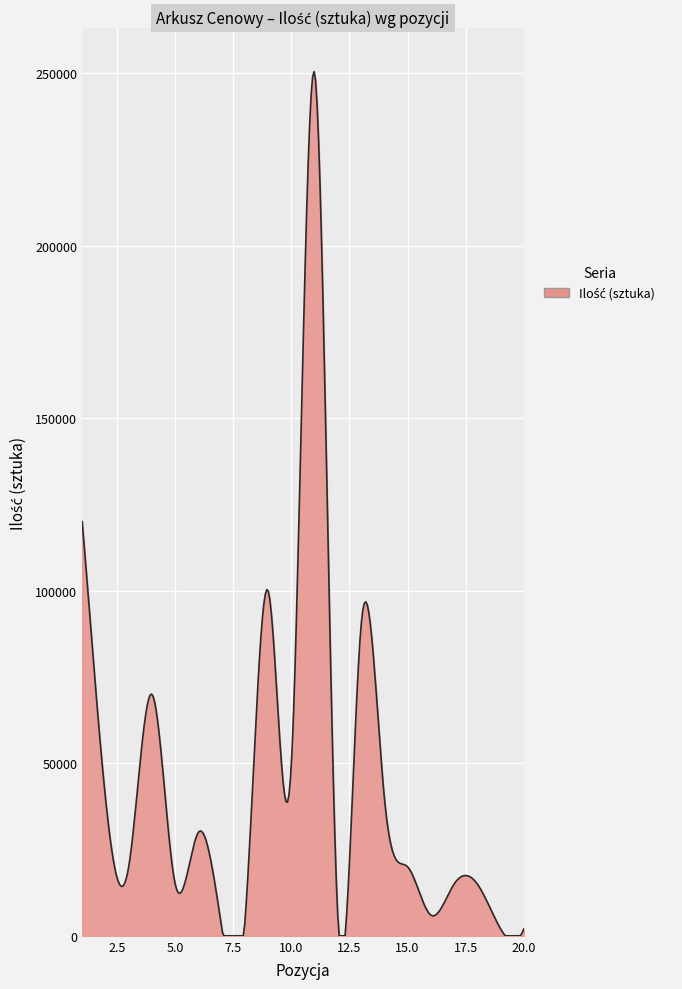

How many categories are shown in the chart?

300